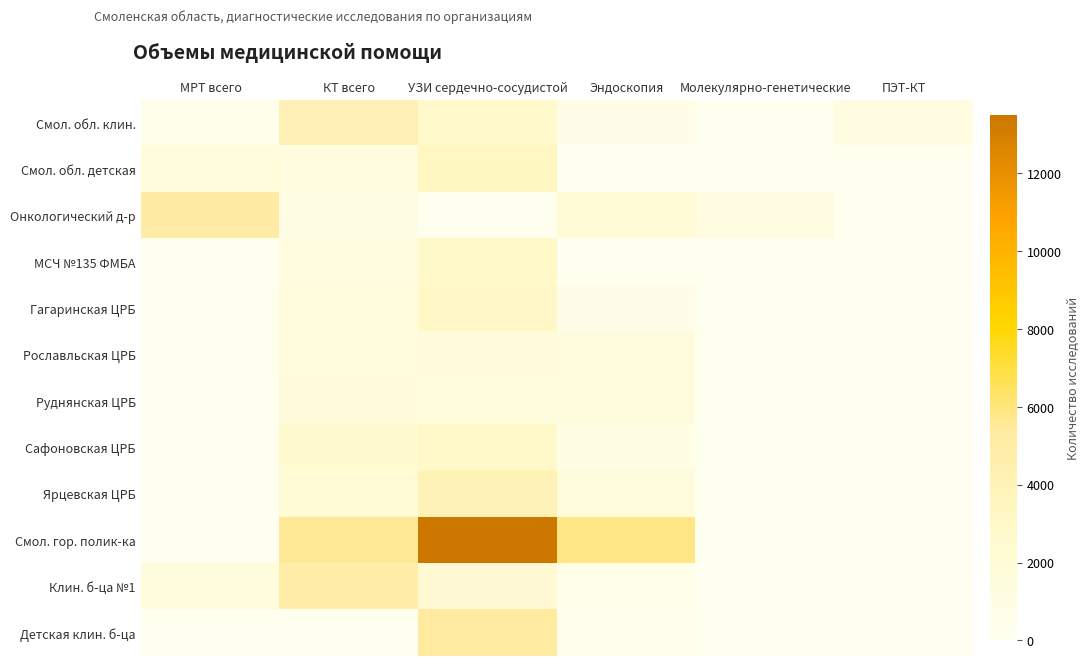

Rank the series by their maximum value, from lowest to highest.

Руднянская ЦРБ, Рославльская ЦРБ, МСЧ №135 ФМБА, Сафоновская ЦРБ, Гагаринская ЦРБ, Смол. обл. детская, Ярцевская ЦРБ, Смол. обл. клин., Клин. б-ца №1, Онкологический д-р, Детская клин. б-ца, Смол. гор. полик-ка